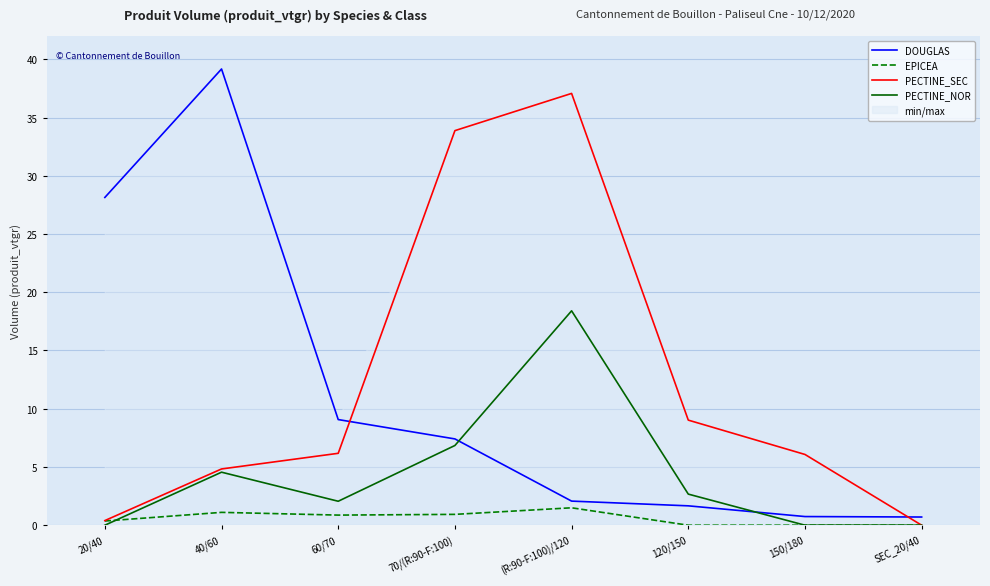

What is the total value across all series at SEC_20/40?

0.7